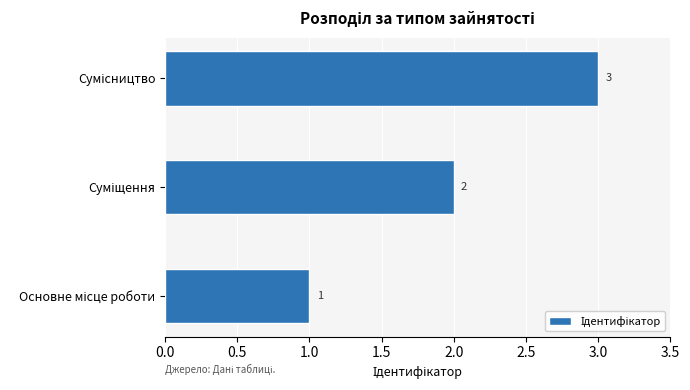

What is the greatest value displayed?

3